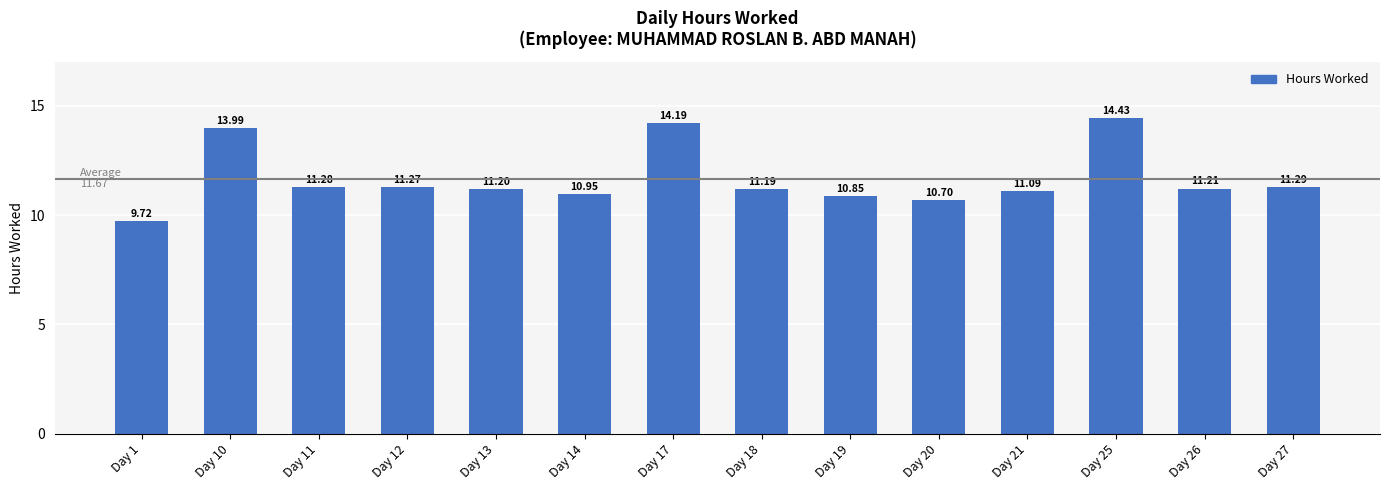

At which category does the chart reach its minimum across all series?

Day 1